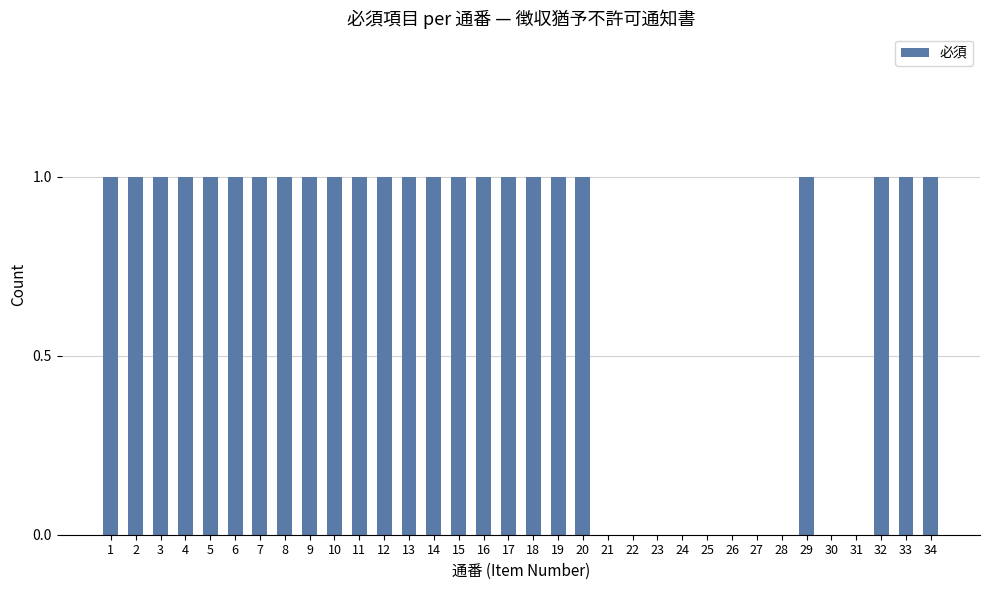

How many data points does each series have?

34